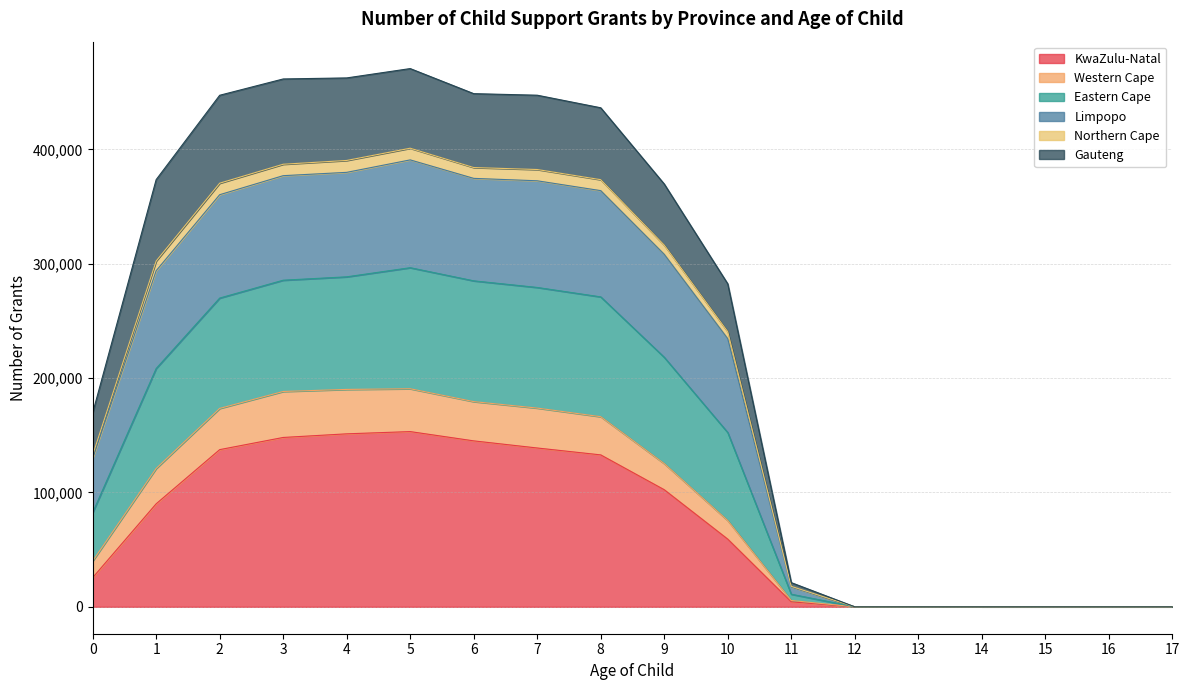

True or false: Eastern Cape and Limpopo intersect in this chart.

False